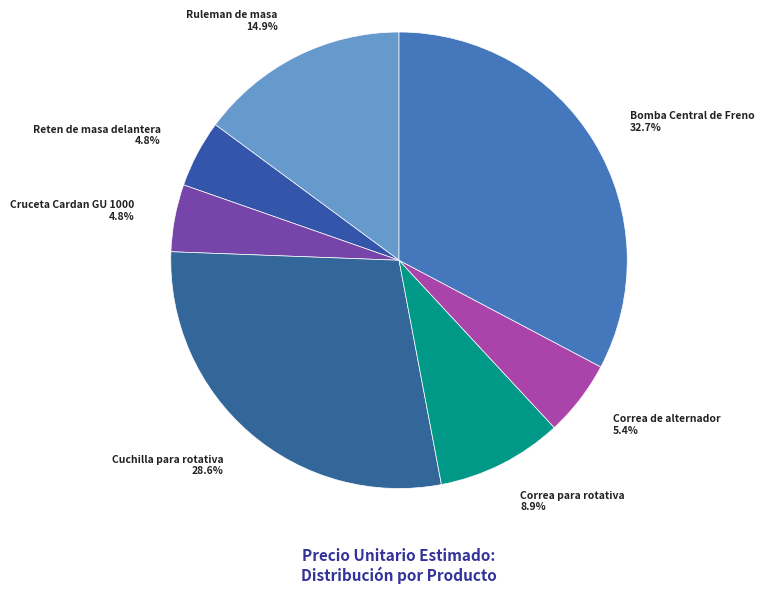

The Cruceta Cardan GU 1000 slice represents 17% of the pie. True or false?

False